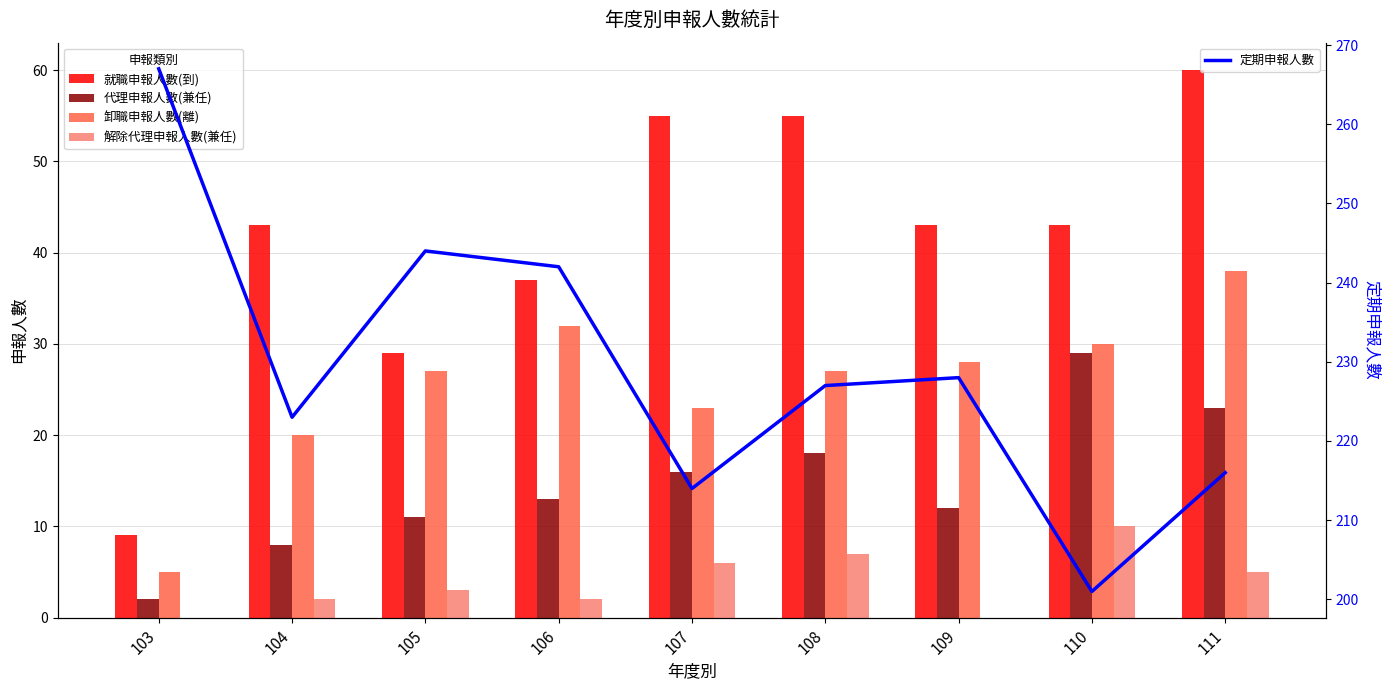

Is the value of 解除代理申報人數(兼任) at 111 greater than the value of 就職申報人數(到) at 103?

No